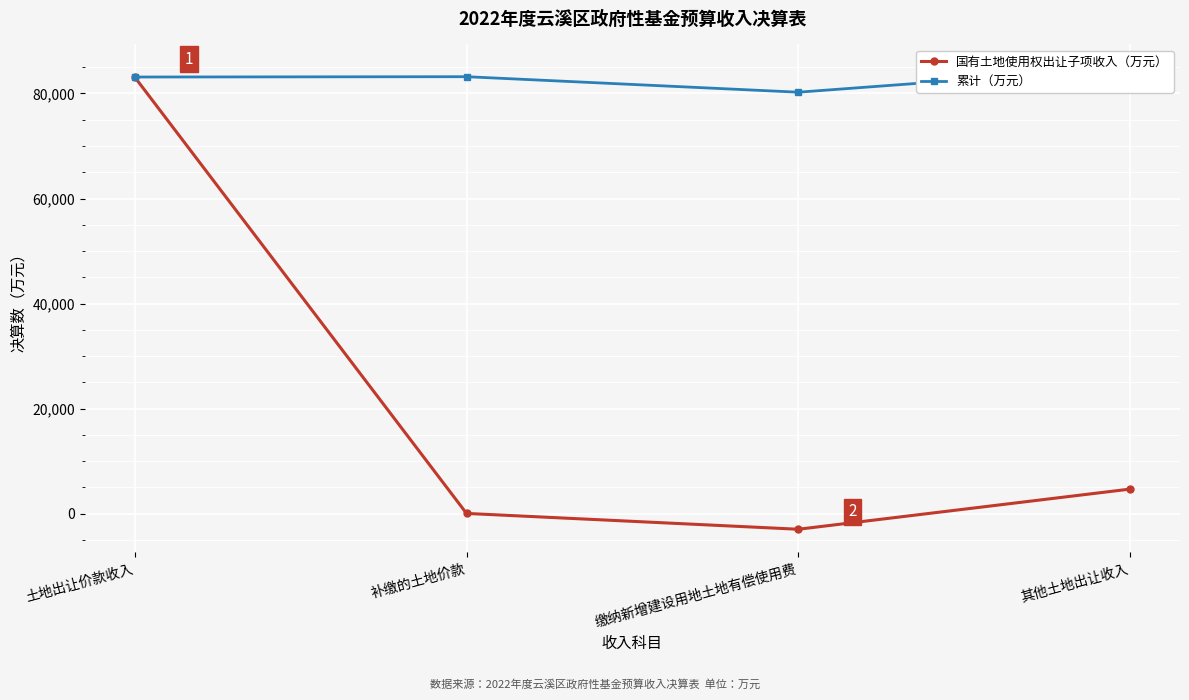

What are all the series names shown in the legend?

国有土地使用权出让子项收入（万元）, 累计（万元）